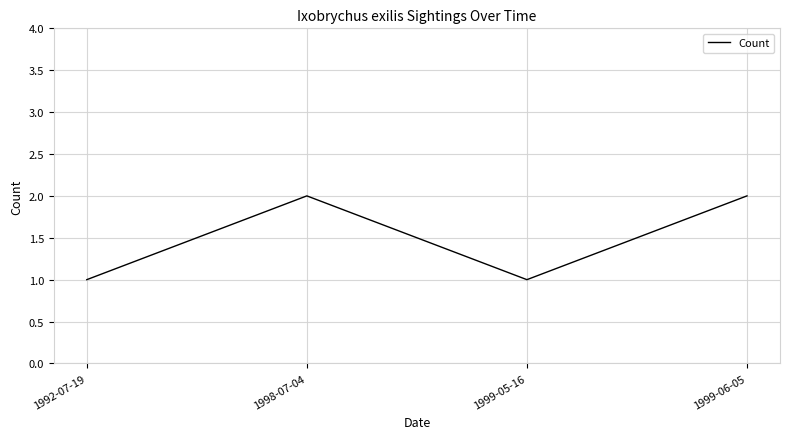

Does the chart display data point markers on the line(s)?

No